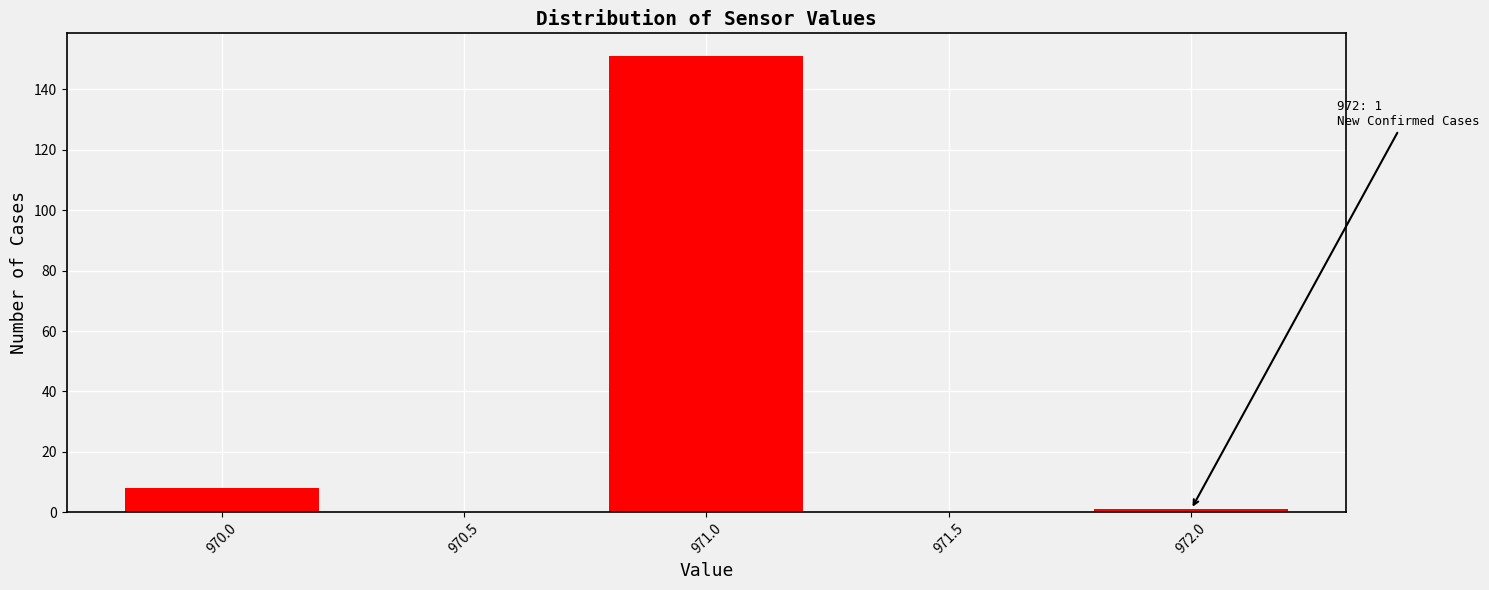

Reading left to right, what are all the values shown in this chart?

8	151	1